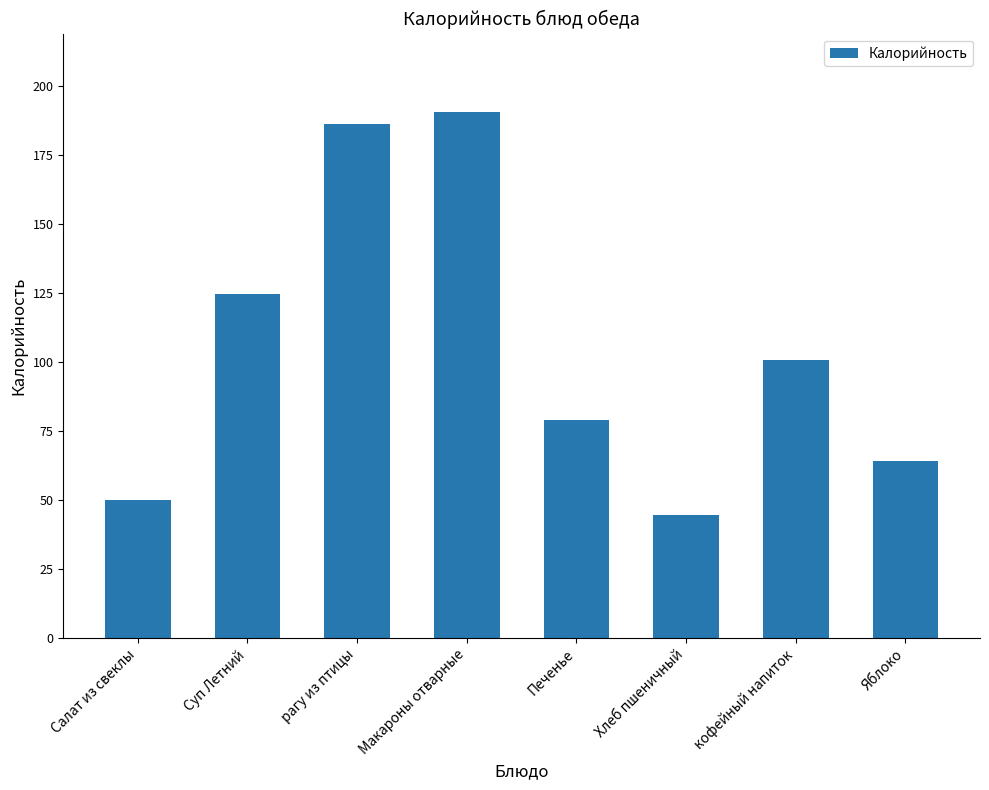

Where is the data nearest to the value 117?

Суп Летний